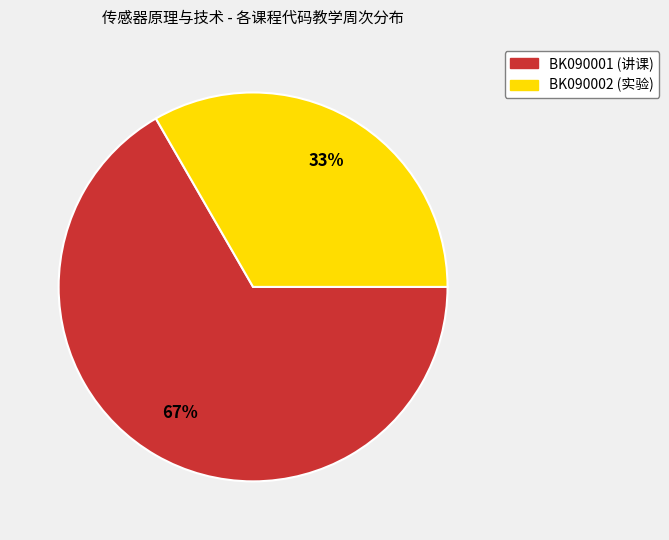

How many segments does this pie chart have?

2